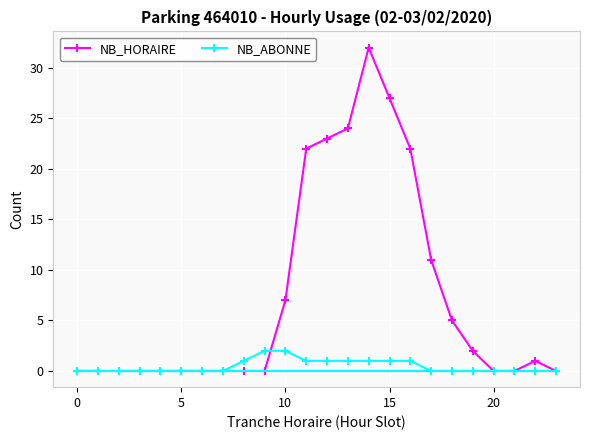

What is the total value across all series at 10?

9